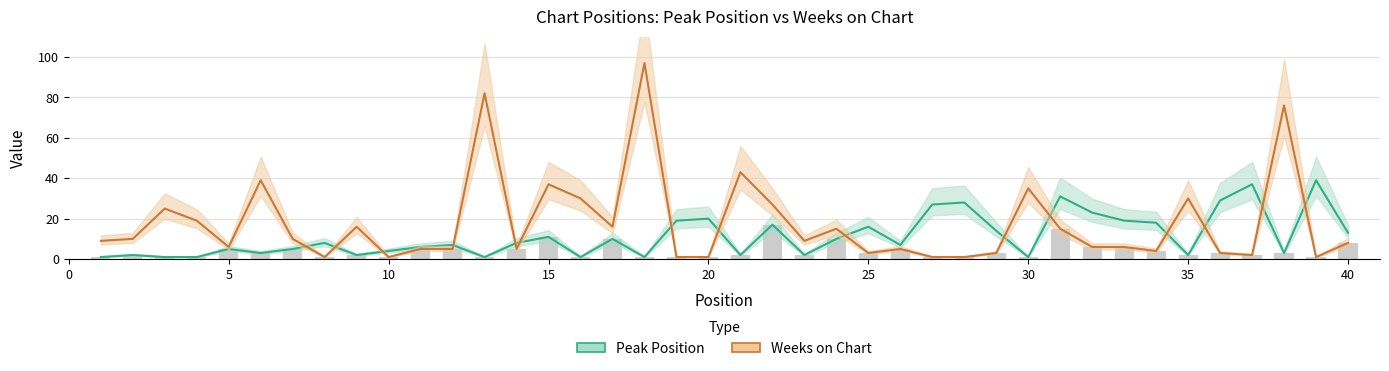

List the series in order of their overall mean, lowest first.

Peak Position, Weeks on Chart